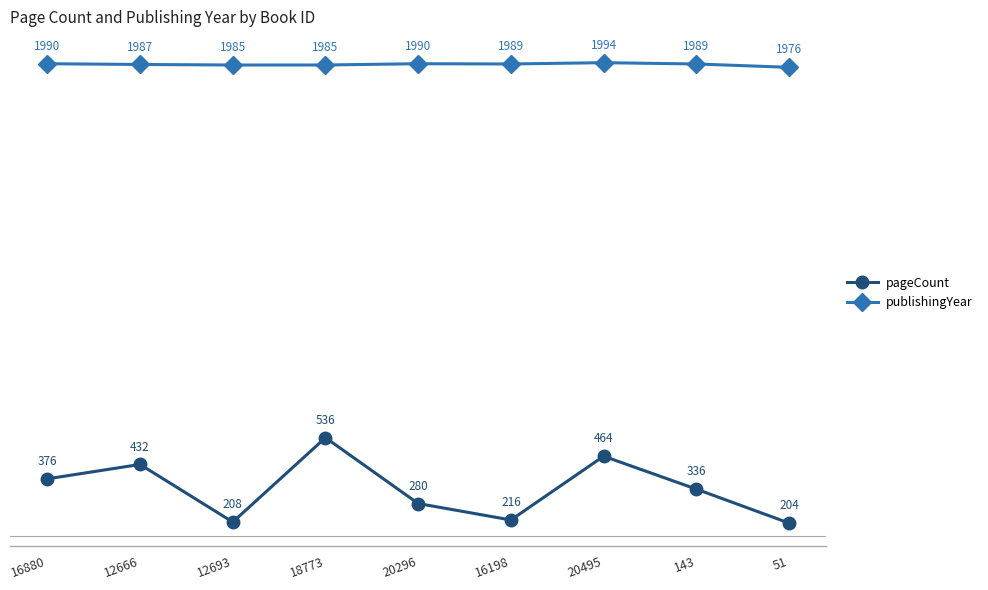

What is the difference between the maximum and minimum values in the publishingYear series?

18